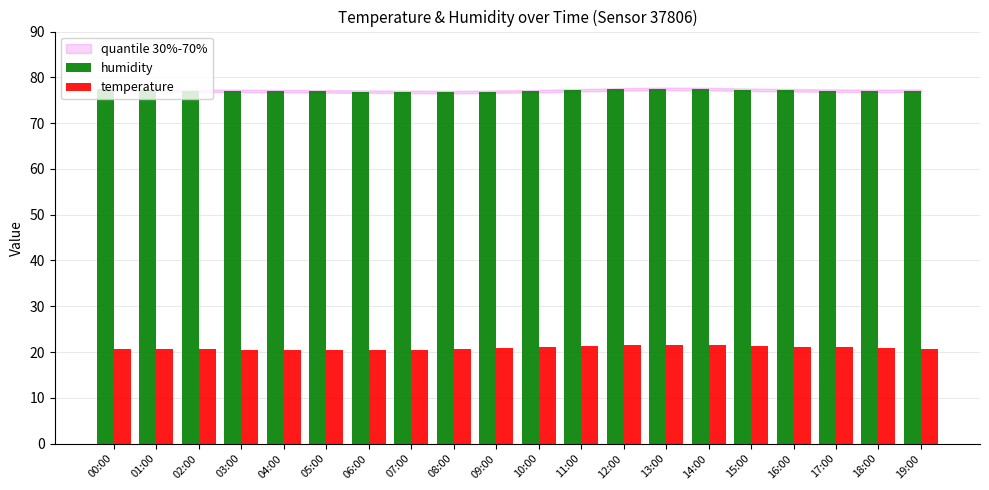

At how many categories does at least one series exceed 44?

20